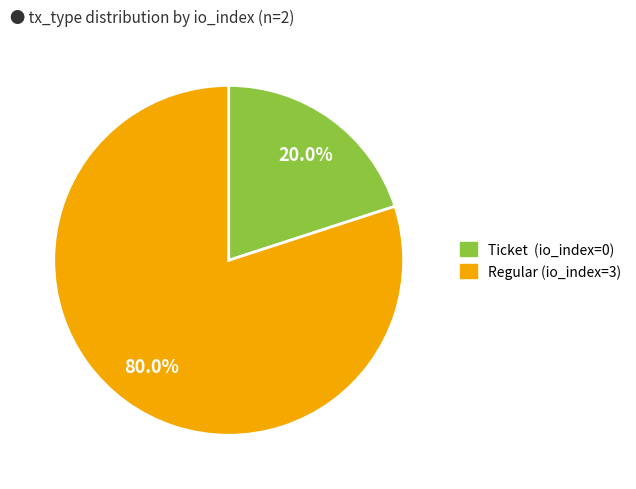

Count the number of slices in the pie.

2